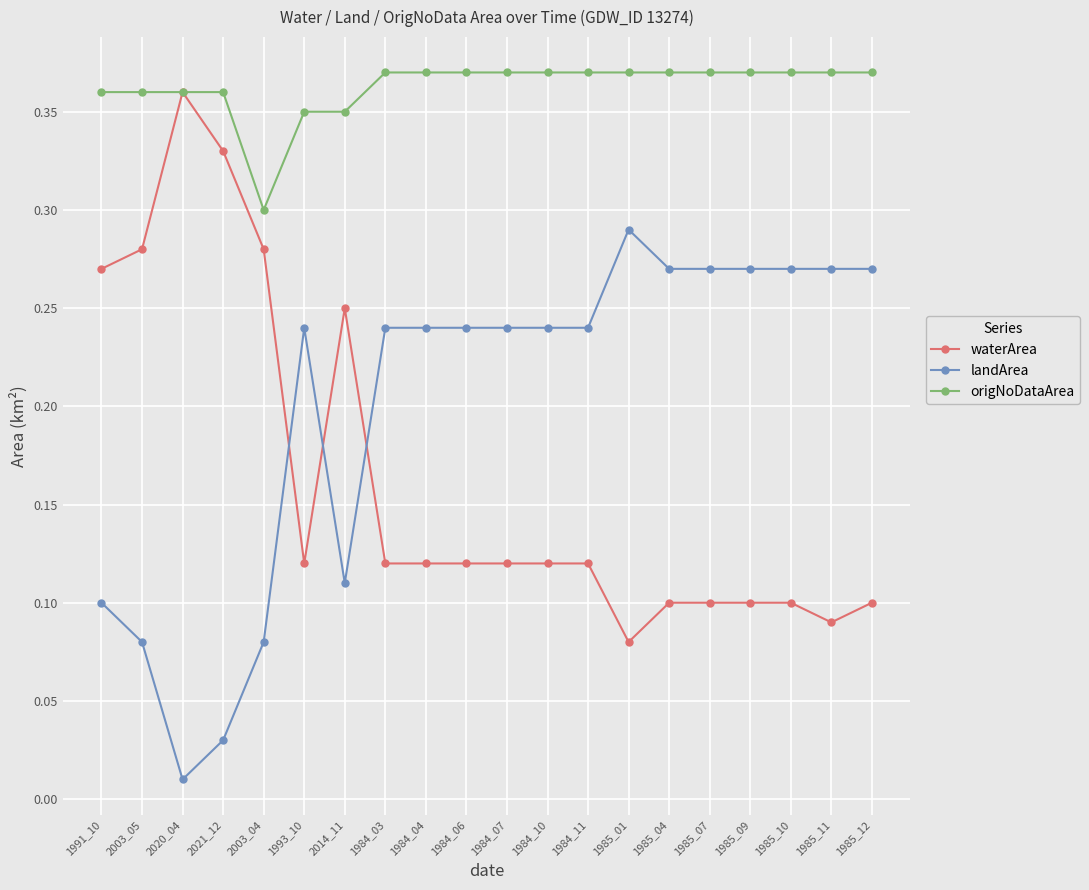

After their last crossing, which series has the higher values: waterArea or landArea?

landArea